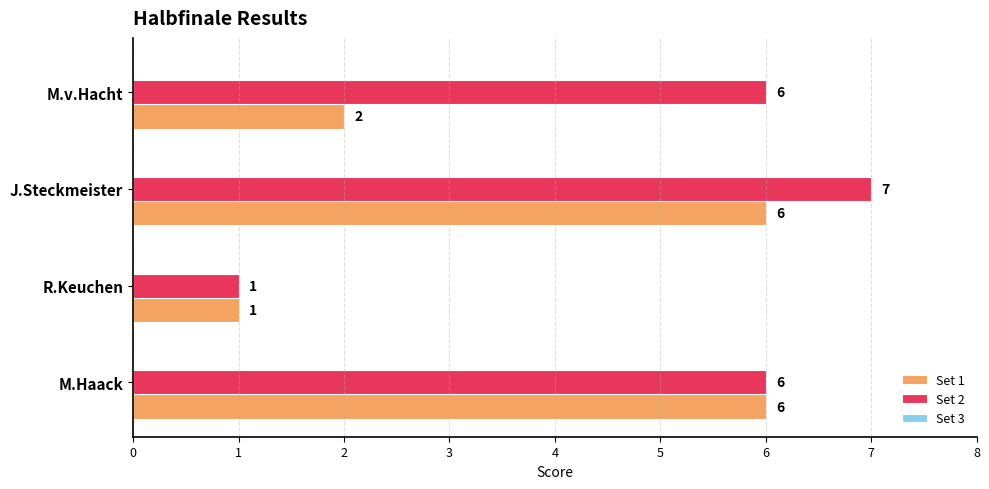

Is it true that Set 1 equals 2 at M.v.Hacht?

True